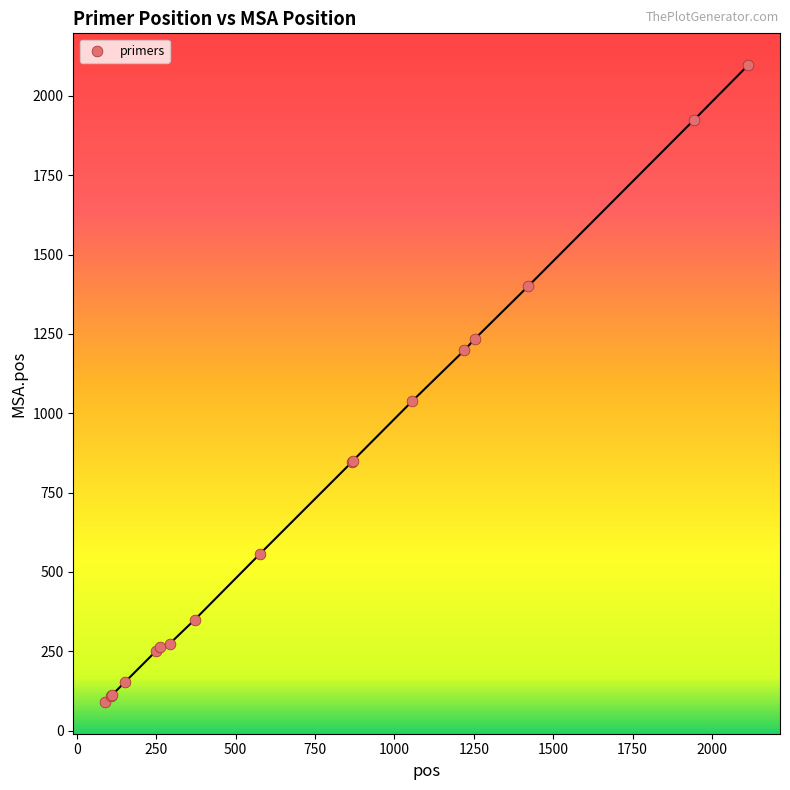

What Y value in the scatter plot is closest to 1093?

1038